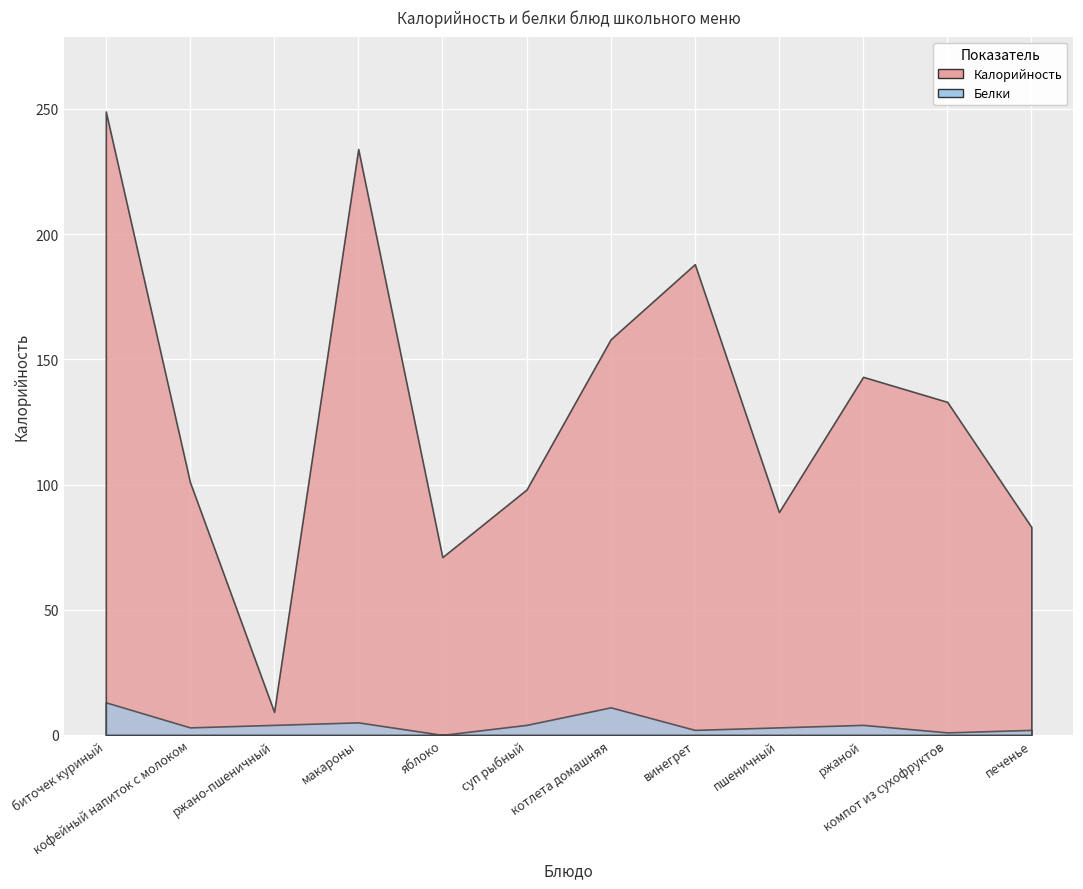

What is the greatest value displayed?

249.0